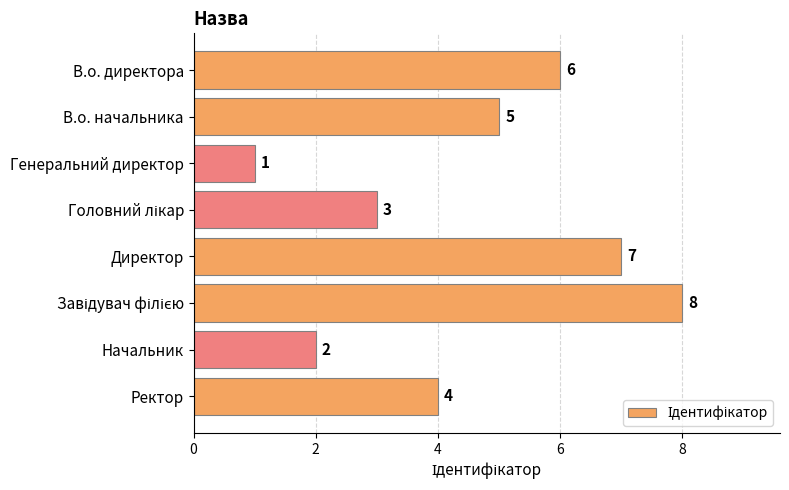

Count the values in the range 3 to 7.

5